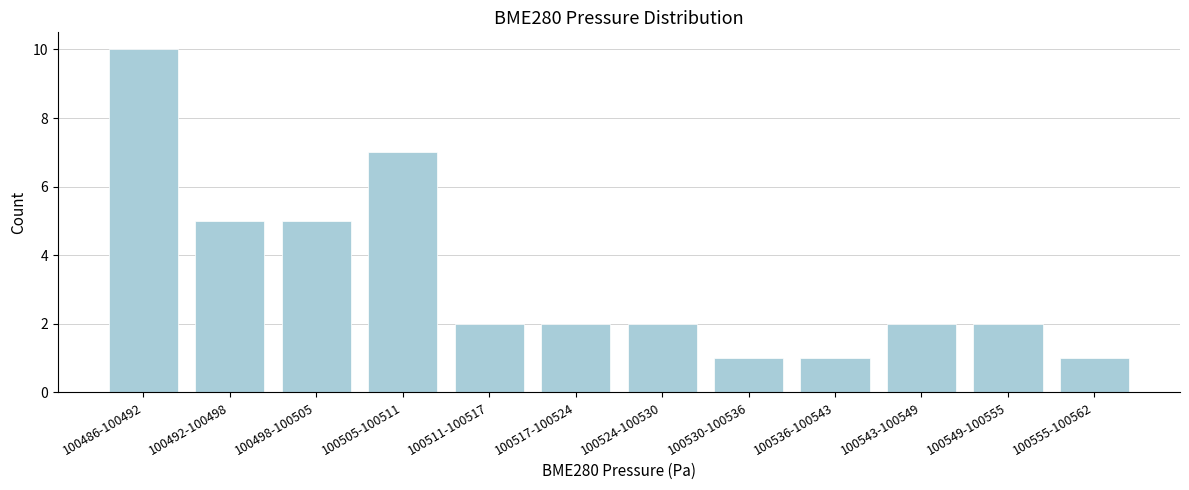

Reading left to right, list all the values displayed in this chart.

100486-100492=10	100492-100498=5	100498-100505=5	100505-100511=7	100511-100517=2	100517-100524=2	100524-100530=2	100530-100536=1	100536-100543=1	100543-100549=2	100549-100555=2	100555-100562=1